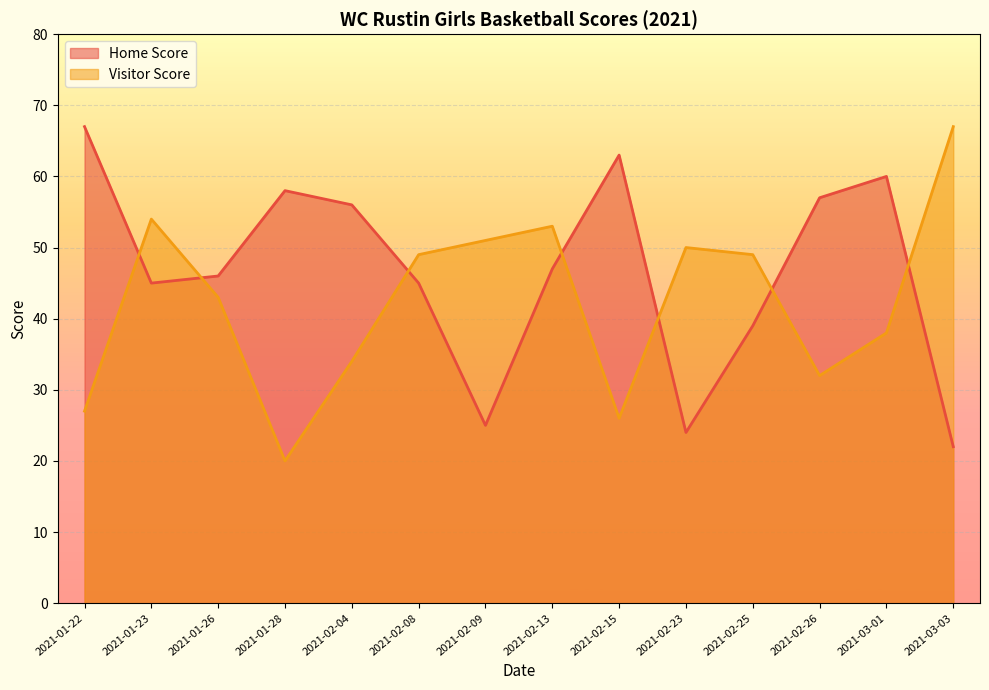

What position from the left is 2021-01-28?

4